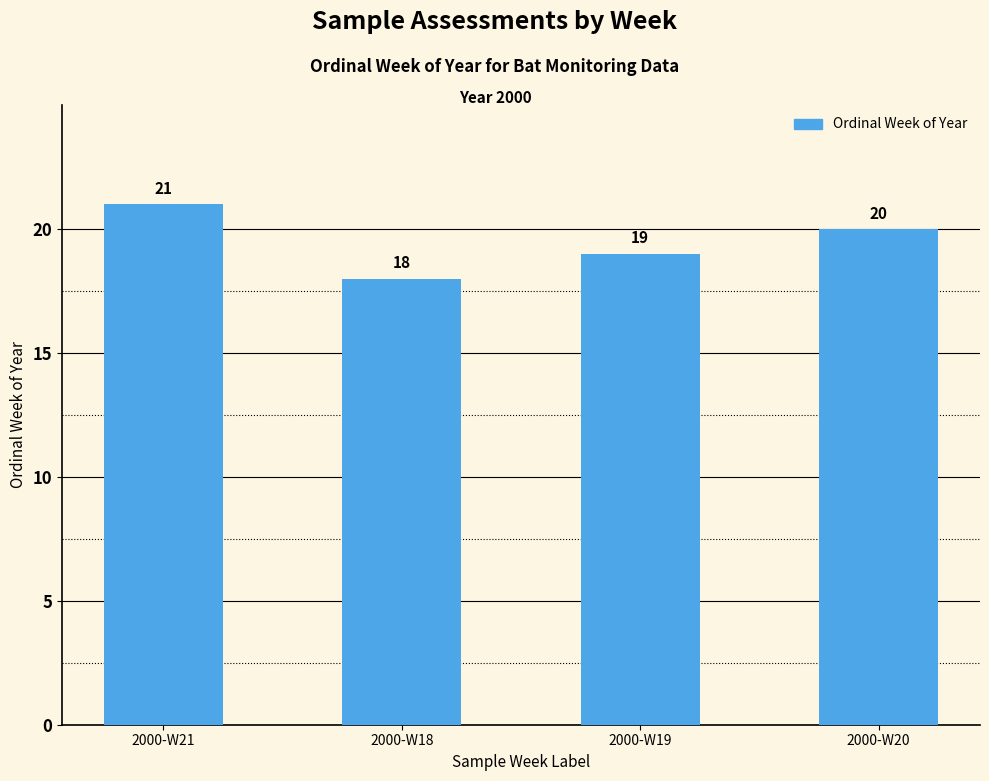

How many bars are there in total?

4